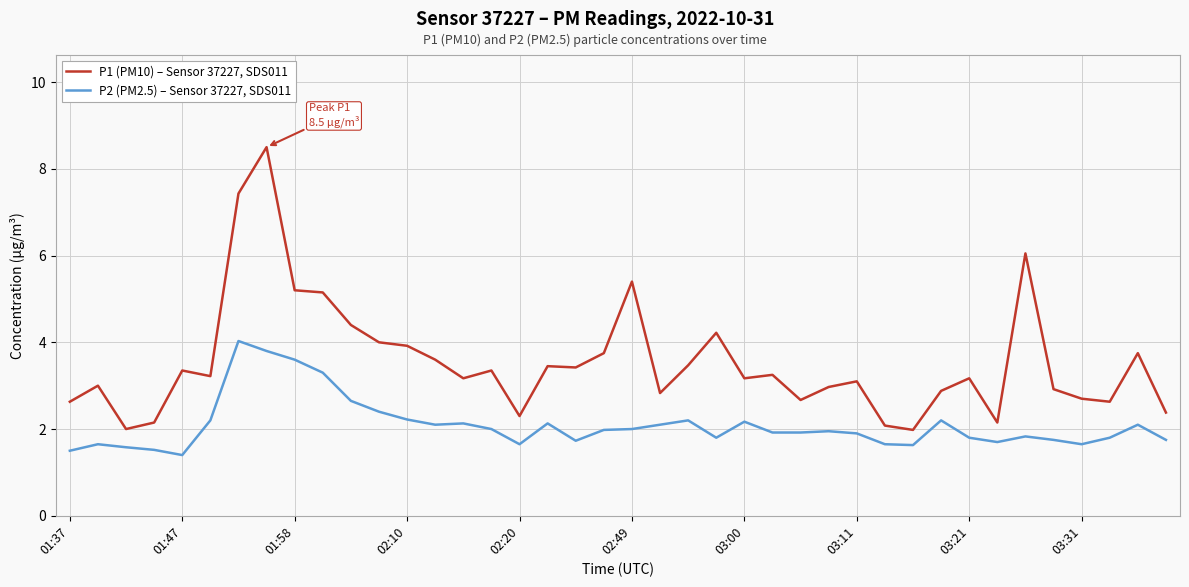

What are all the series names shown in the legend?

P1 (PM10) – Sensor 37227, SDS011, P2 (PM2.5) – Sensor 37227, SDS011